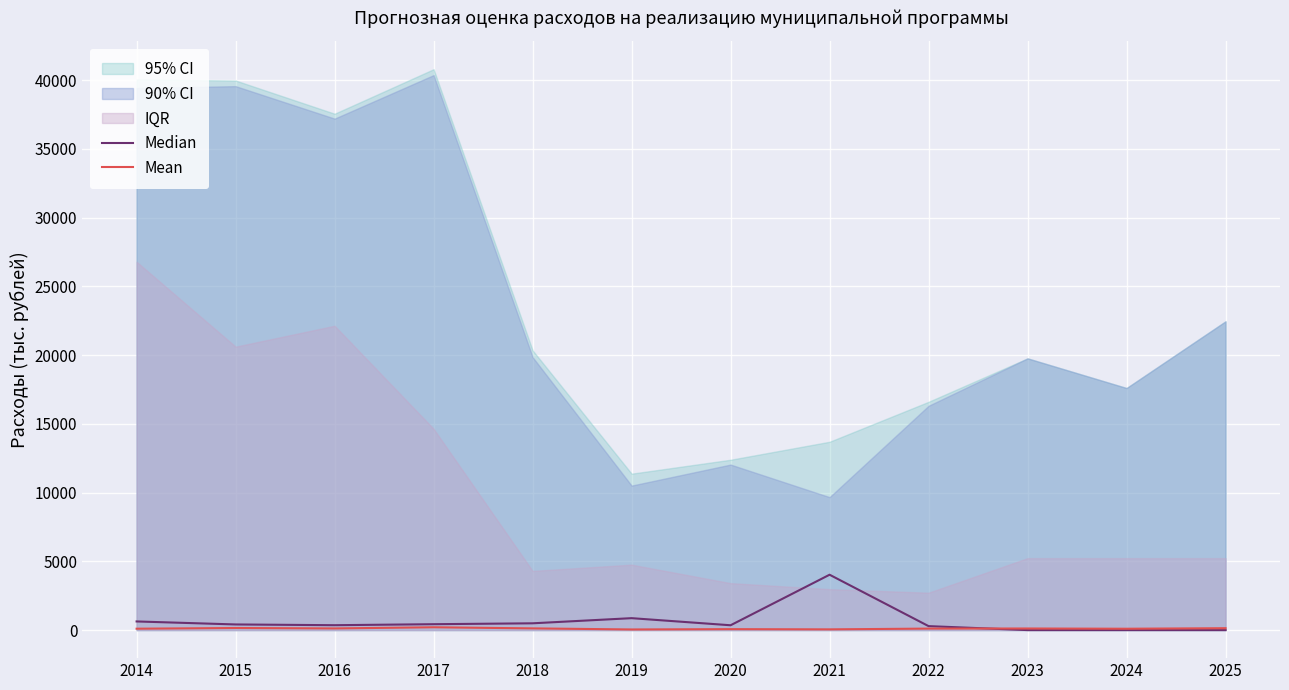

What is the maximum value for Median?

4027.1